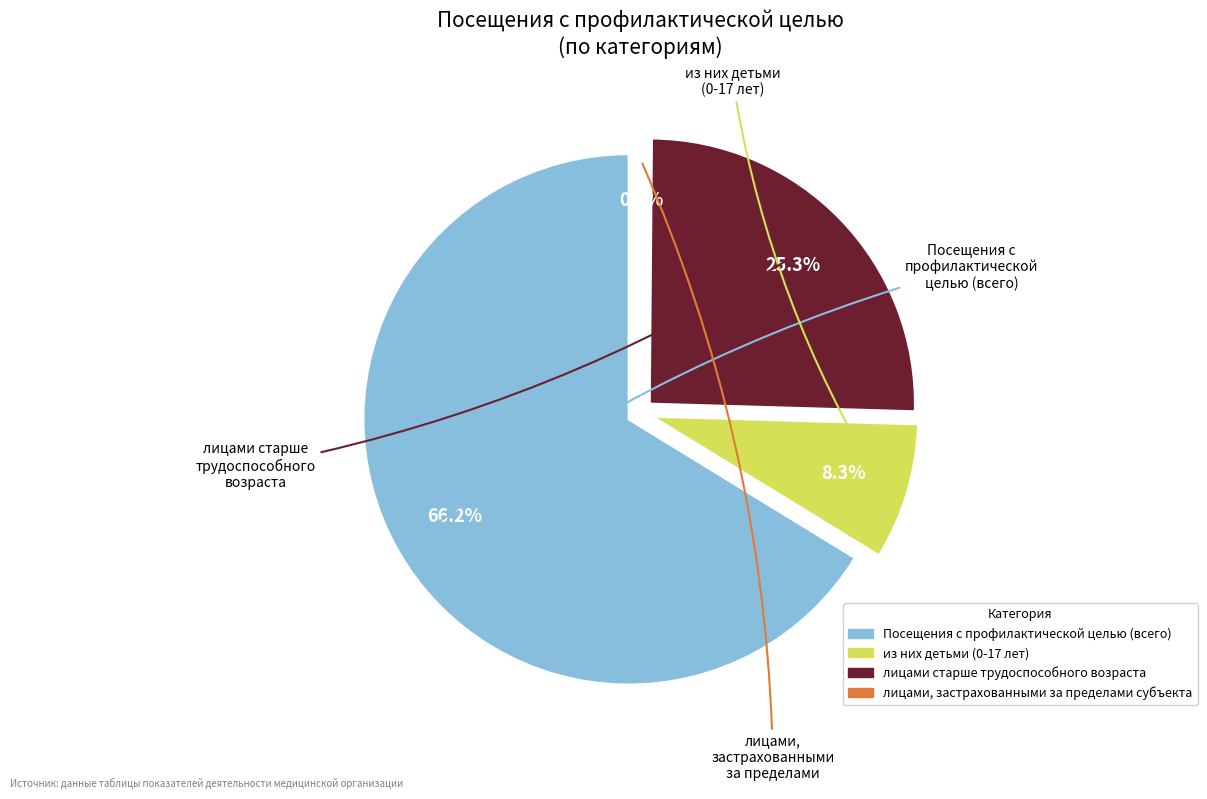

What percentage is NOT represented by из них детьми (0-17 лет)?

91.7%